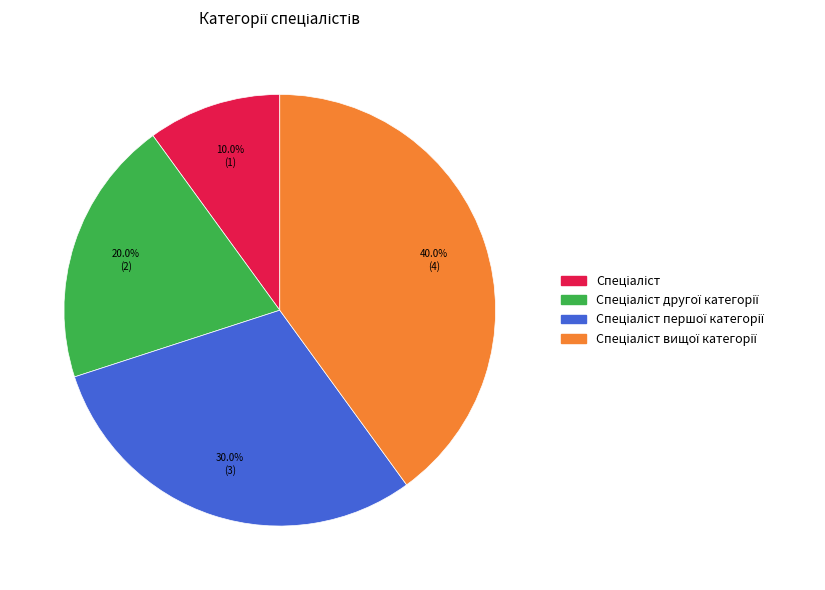

Is there a majority slice in this chart?

No